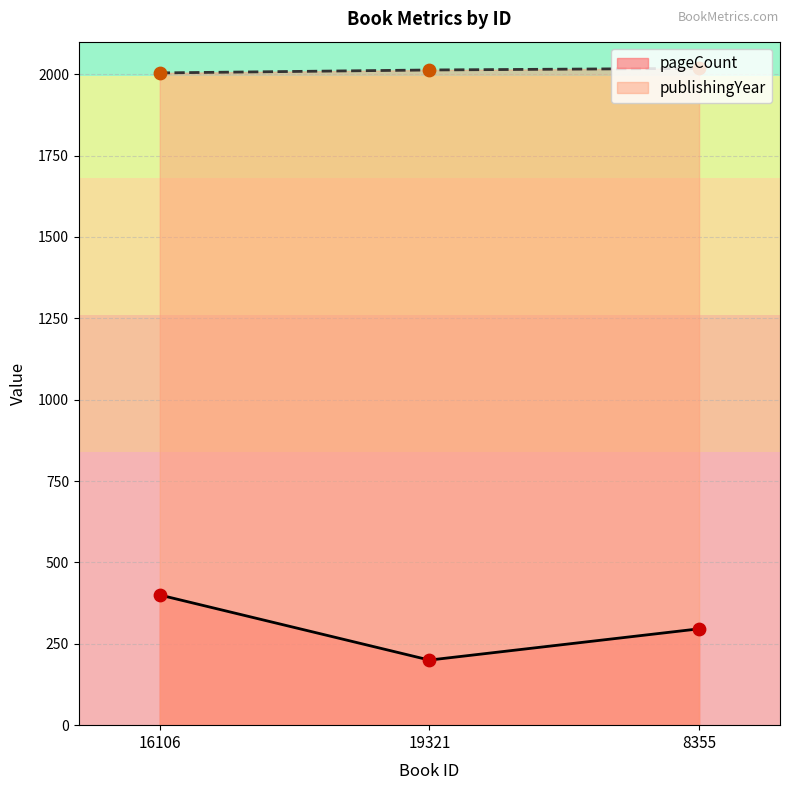

At how many categories does at least one series exceed 1661?

3